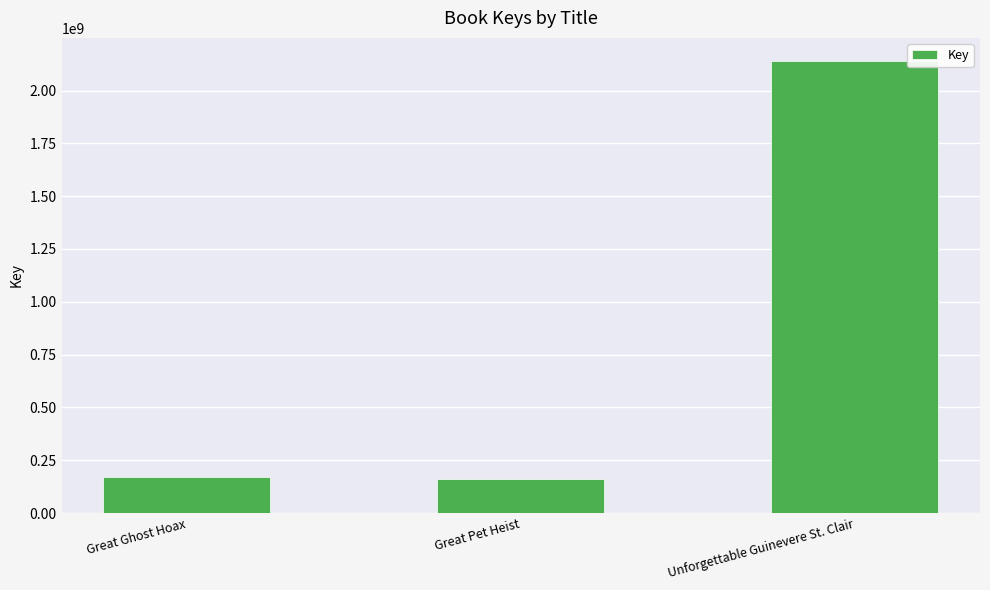

Where is the data nearest to the value 1152170748?

Great Ghost Hoax